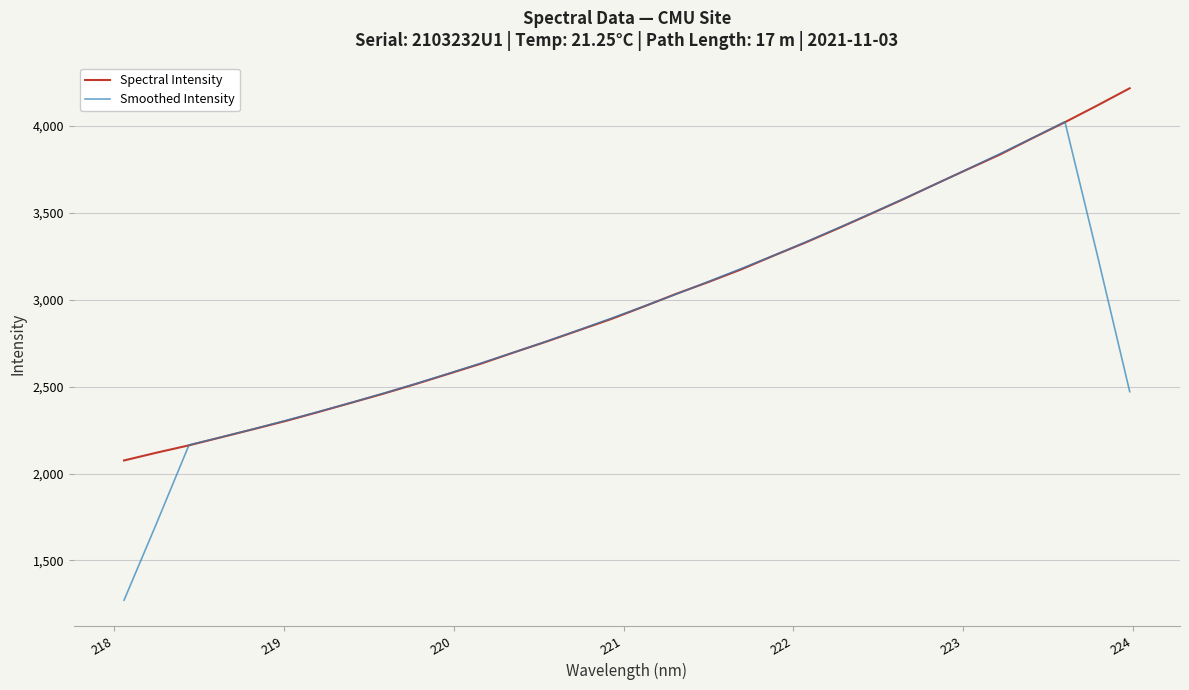

List the series in order of their overall mean, highest first.

Spectral Intensity, Smoothed Intensity